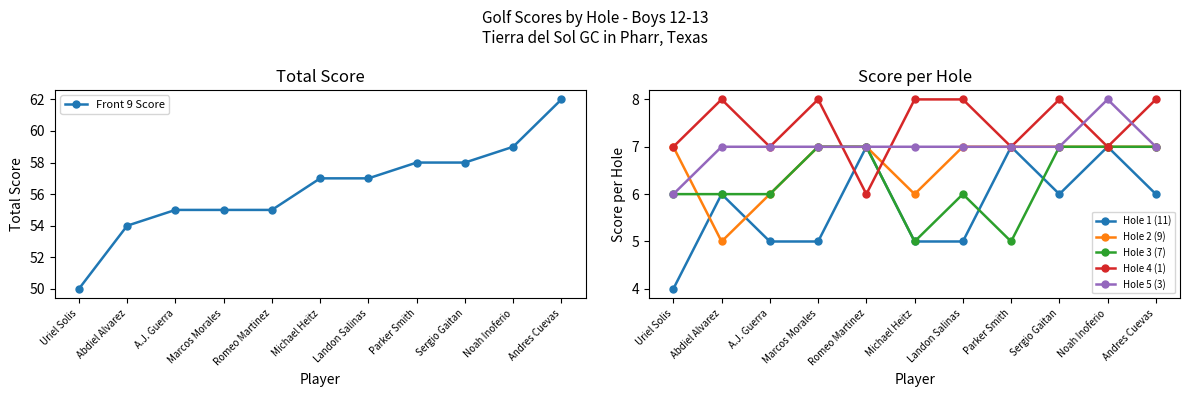

Reading left to right, transcribe all the data shown in this chart.

Front 9 Score: 50	54	55	55	55	57	57	58	58	59	62
Hole 1 (11): 4	6	5	5	7	5	5	7	6	7	6
Hole 2 (9): 7	5	6	7	7	6	7	7	7	7	7
Hole 3 (7): 6	6	6	7	7	5	6	5	7	7	7
Hole 4 (1): 7	8	7	8	6	8	8	7	8	7	8
Hole 5 (3): 6	7	7	7	7	7	7	7	7	8	7